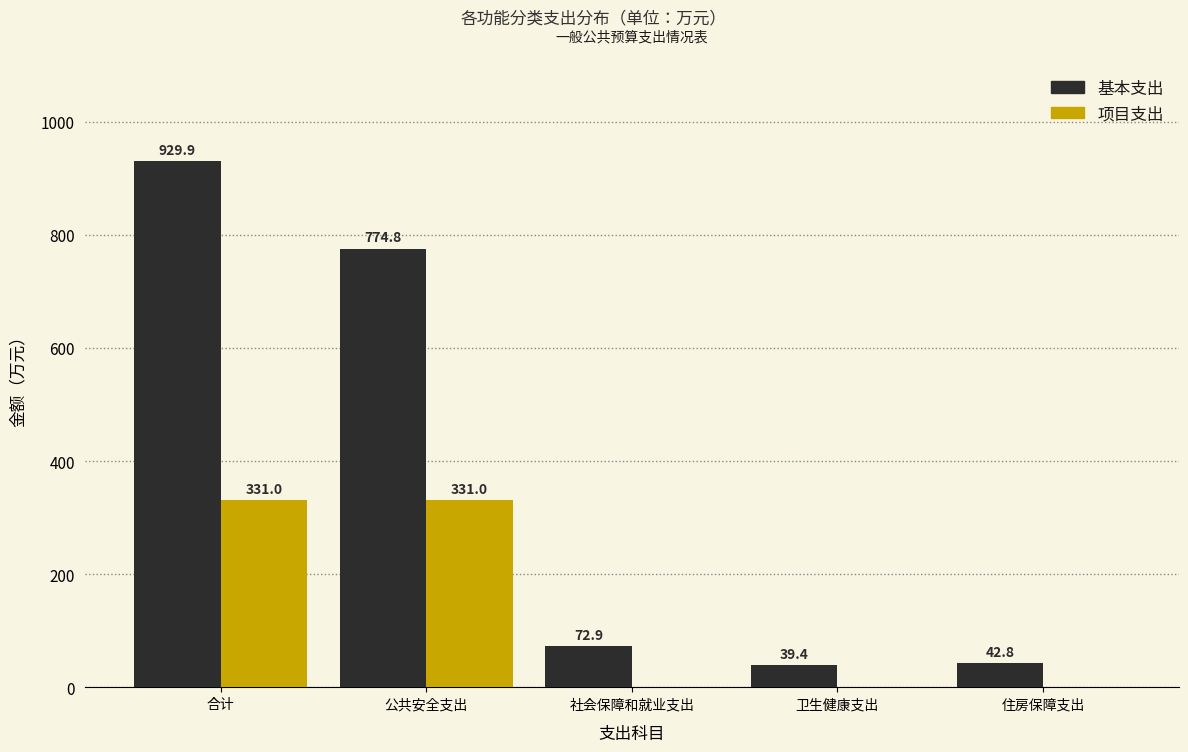

Reading left to right, extract all data points from this chart.

基本支出: 合计=929.9	公共安全支出=774.8	社会保障和就业支出=72.9	卫生健康支出=39.4	住房保障支出=42.8
项目支出: 合计=331.0	公共安全支出=331.0	社会保障和就业支出=0.0	卫生健康支出=0.0	住房保障支出=0.0